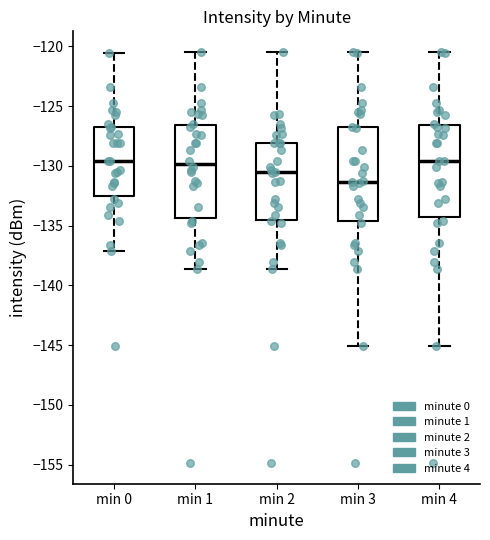

Where is the upper edge of the box for min 1 on the y-axis? The values are not printed on the chart, so give them approximately, as read against the axis.

-126.5